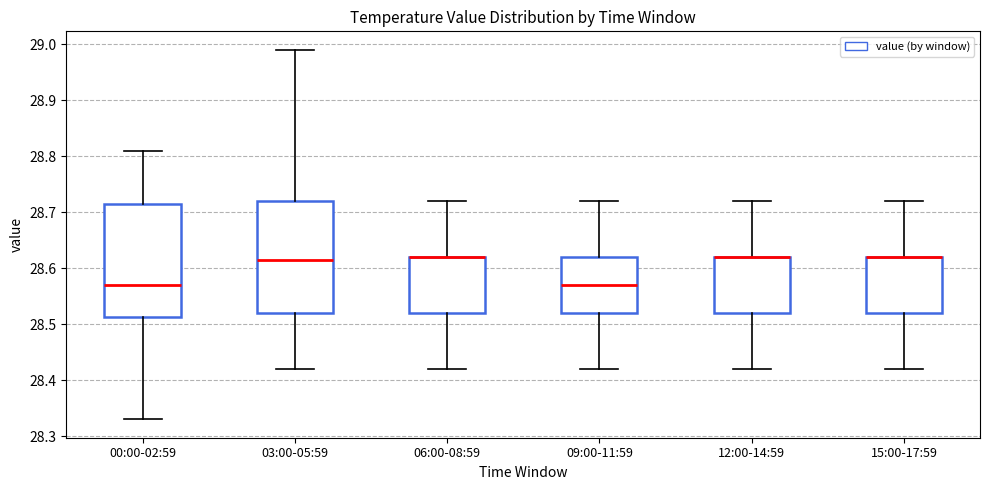

Reading left to right, transcribe this box plot: for each box, give where its median line is, the range the box spans, and where its two whiskers end, as read against the y-axis. The values are not printed on the chart, so give them approximately, as read against the axis.

00:00-02:59: median 28.57, box 28.51 to 28.72, whiskers 28.33 to 28.81
03:00-05:59: median 28.62, box 28.52 to 28.72, whiskers 28.42 to 28.99
06:00-08:59: median 28.62 (drawn on the box's upper edge), box 28.52 to 28.62, whiskers 28.42 to 28.72
09:00-11:59: median 28.57, box 28.52 to 28.62, whiskers 28.42 to 28.72
12:00-14:59: median 28.62 (drawn on the box's upper edge), box 28.52 to 28.62, whiskers 28.42 to 28.72
15:00-17:59: median 28.62 (drawn on the box's upper edge), box 28.52 to 28.62, whiskers 28.42 to 28.72